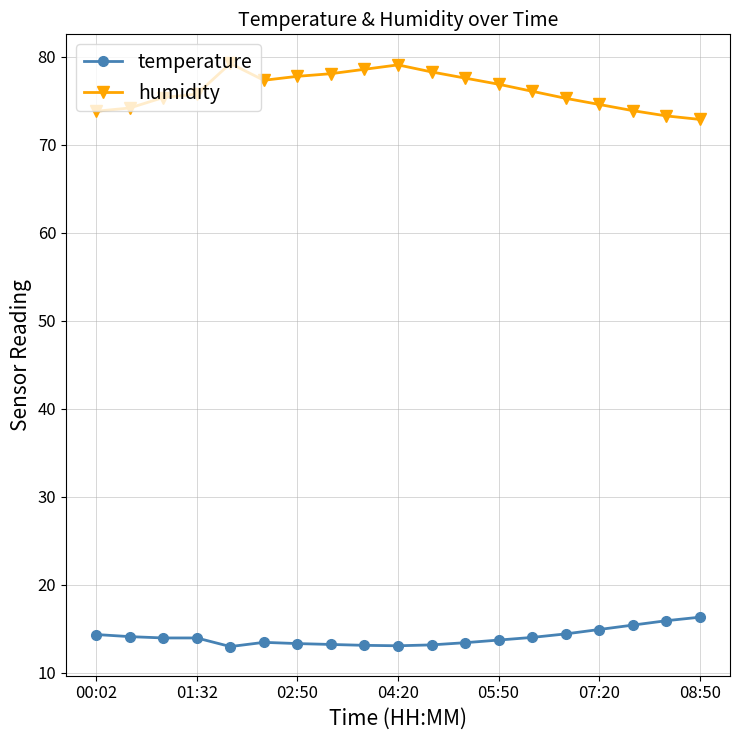

What is the value of the humidity point at the 2nd from the left?

74.2